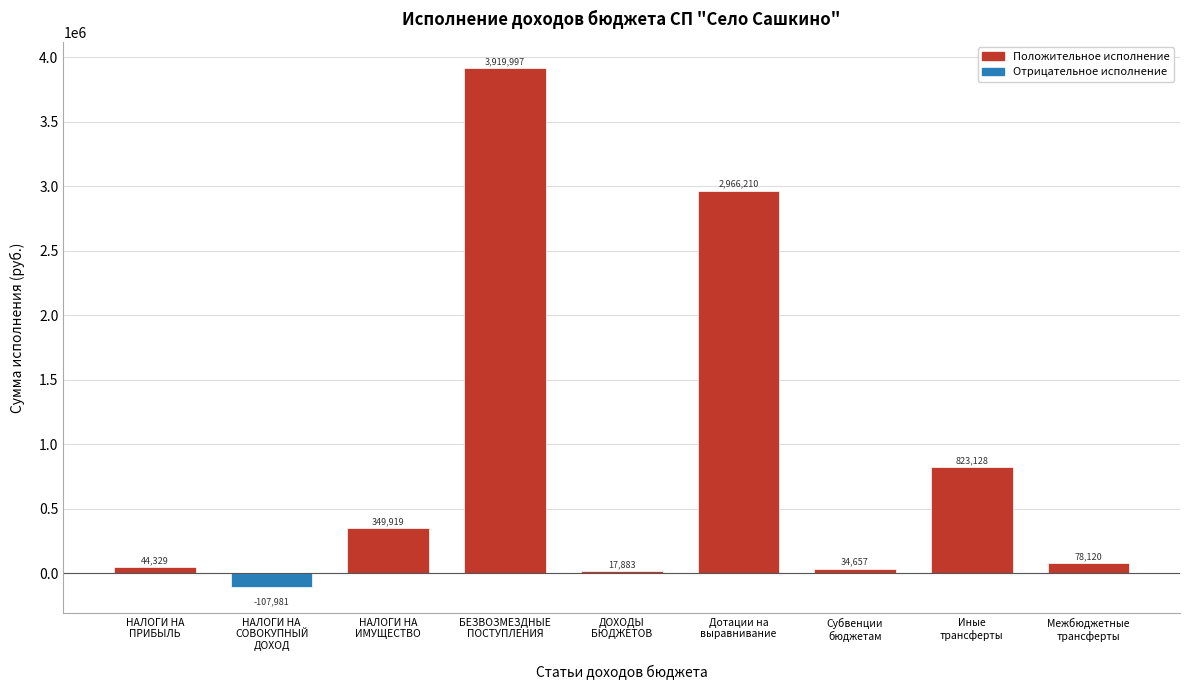

What is the greatest value displayed?

3919997.4